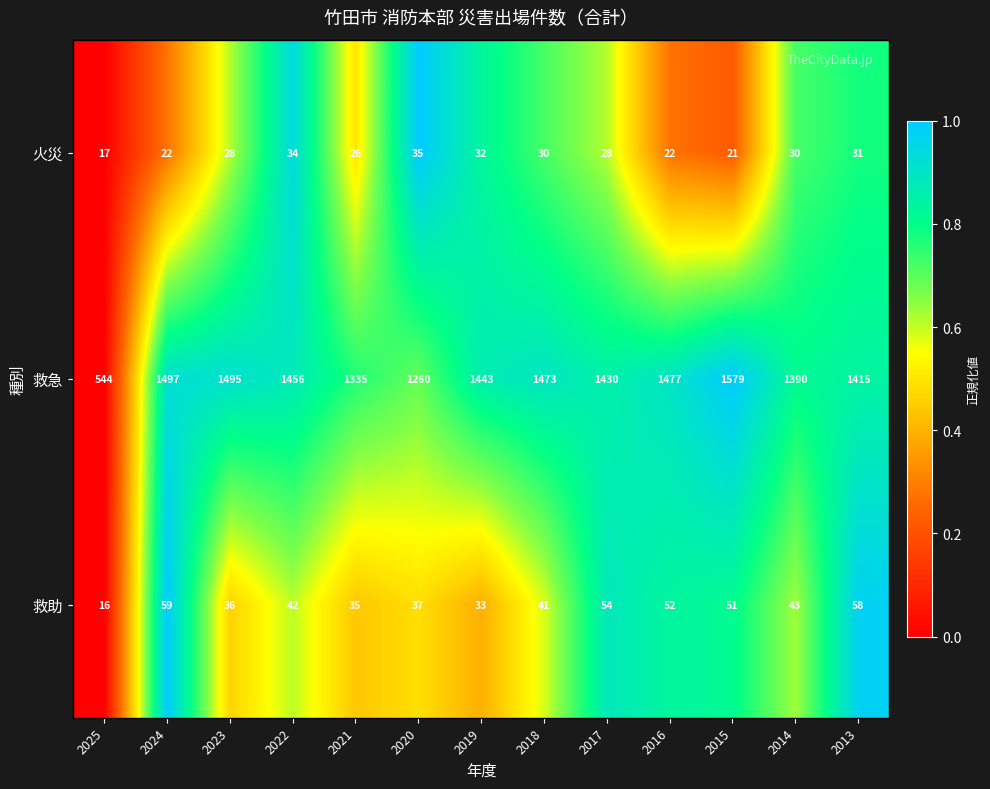

Which series has the widest spread of values?

救急